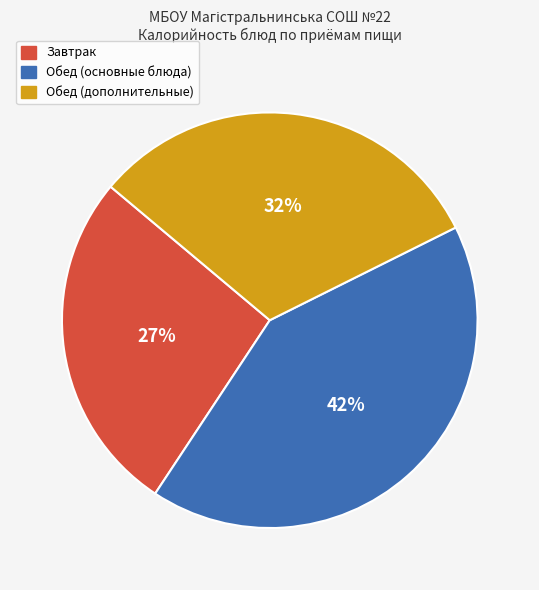

True or false: Завтрак accounts for 27% of the total.

True